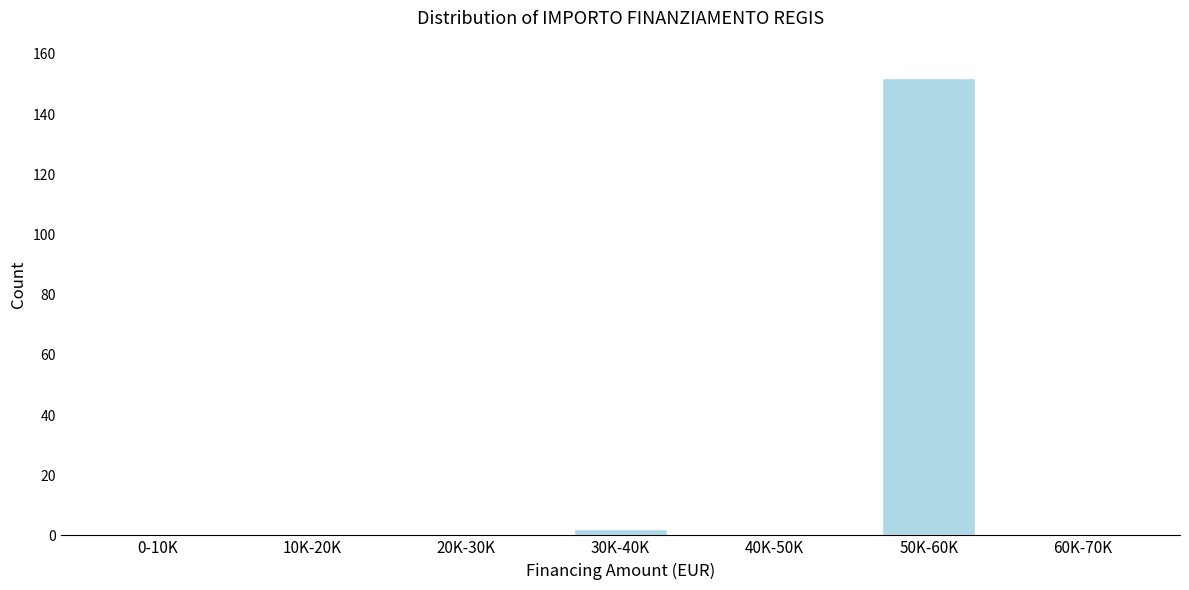

Reading right to left, transcribe all the data shown in this chart.

60K-70K=0	50K-60K=152	40K-50K=0	30K-40K=2	20K-30K=0	10K-20K=0	0-10K=0